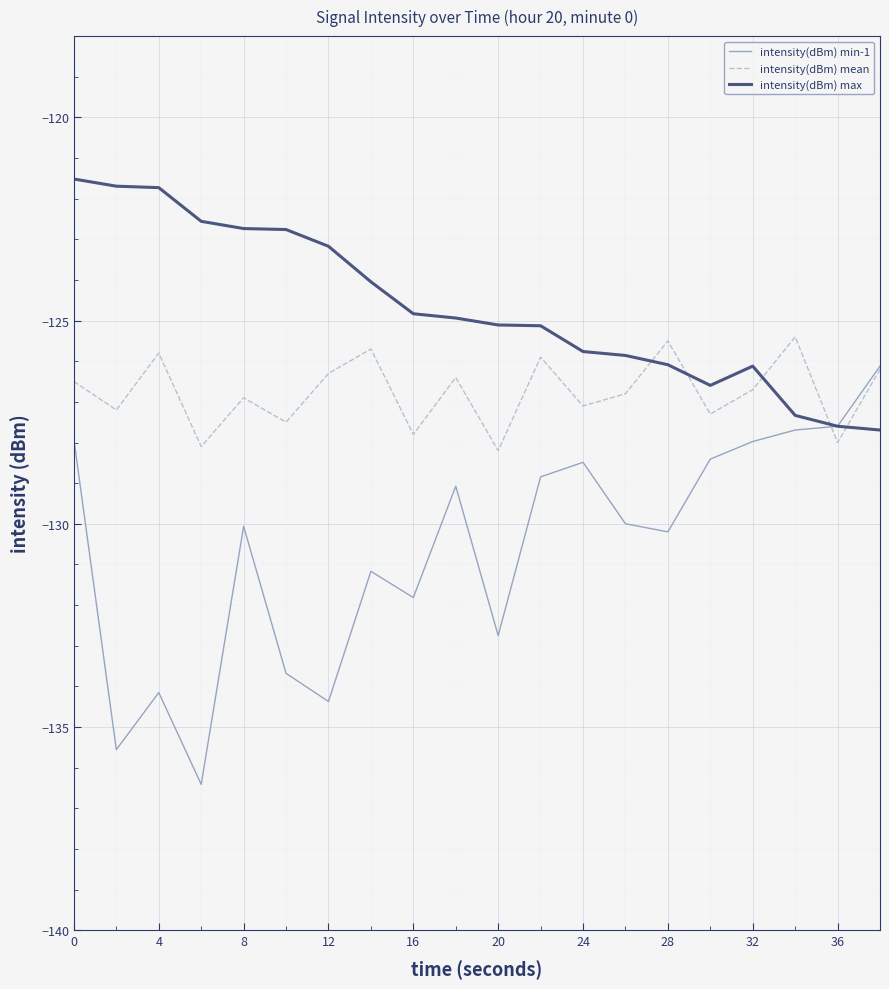

Which series has the largest total across all categories?

intensity(dBm) max